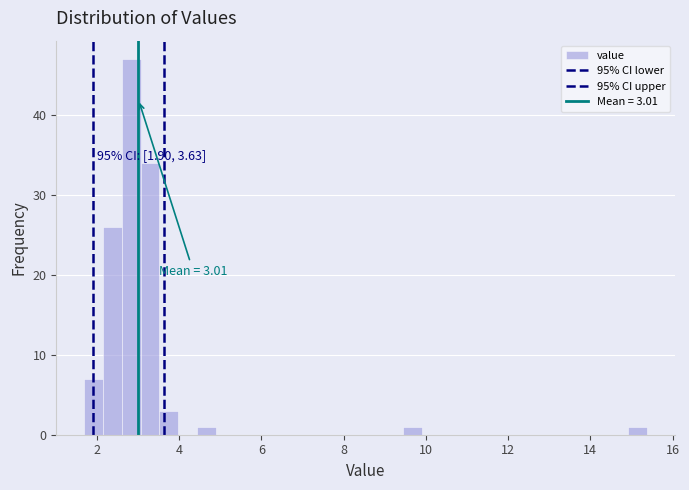

Around what value on the x-axis is the tallest bar? Give the approximate position of its centre, as read against the axis.

2.8